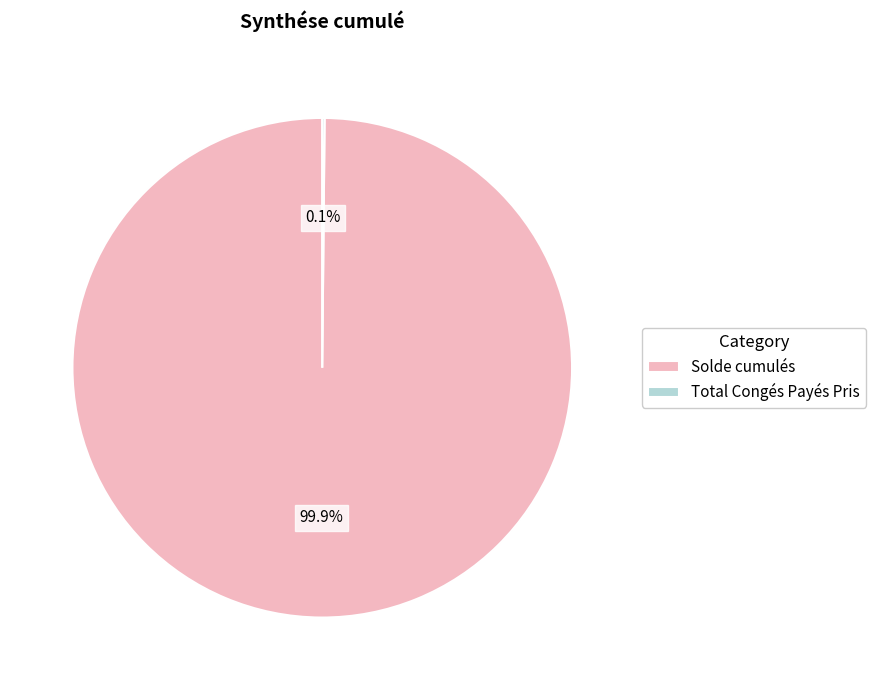

The Solde cumulés slice represents 100% of the pie. True or false?

True